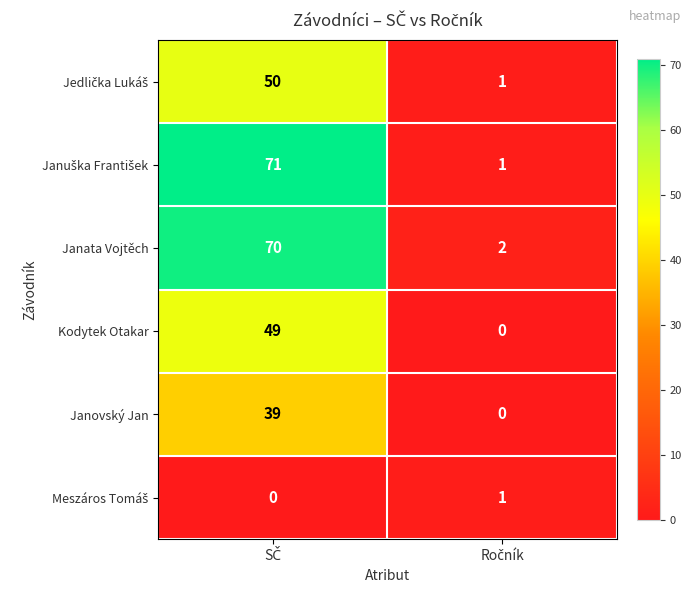

How many data points does each series have?

2